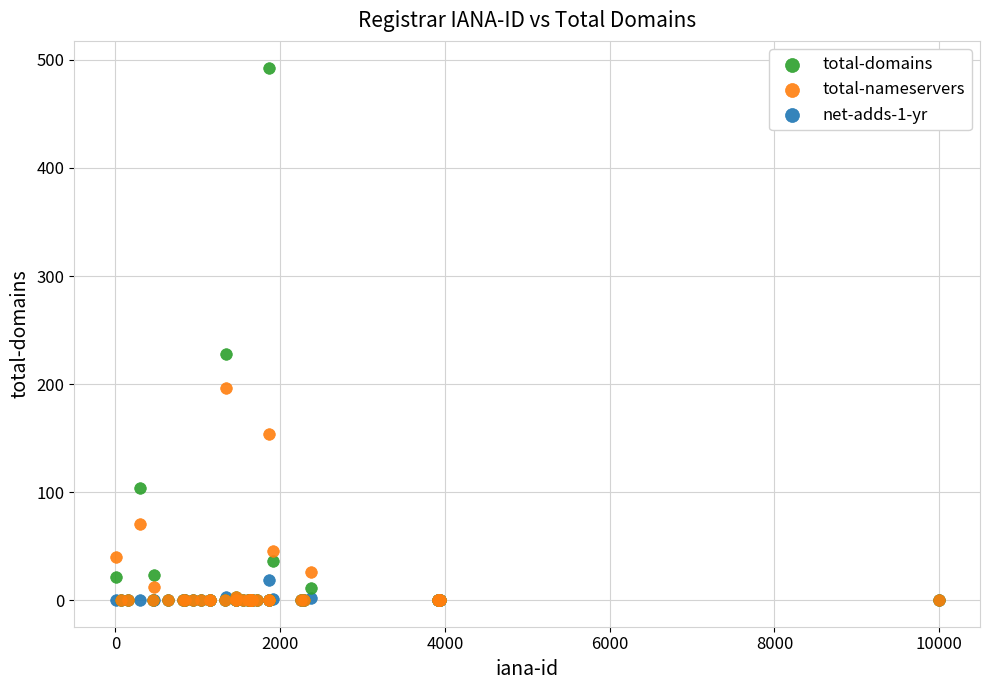

Across all series, what Y value is closest to 246?

228